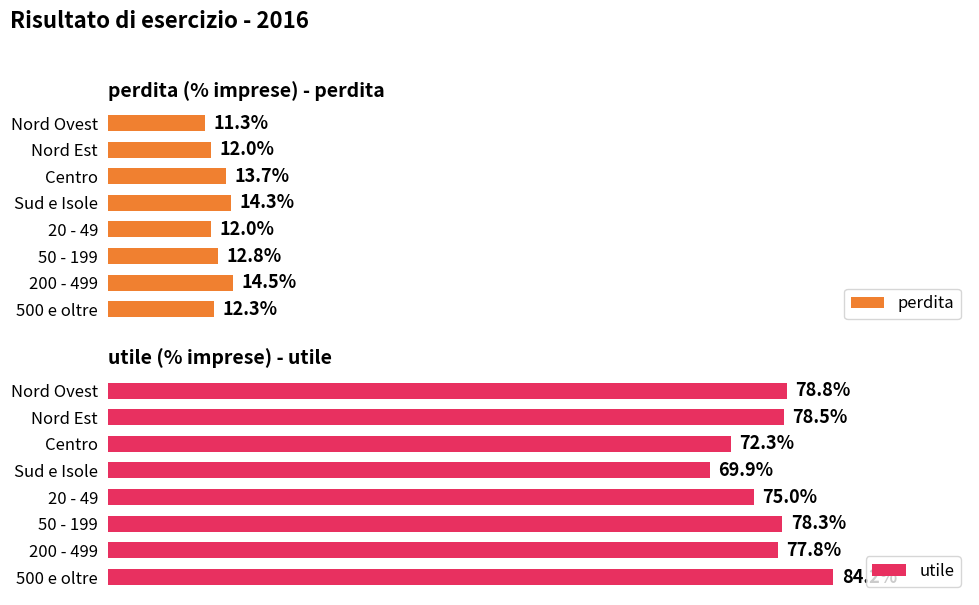

Rank the series by their average value, from lowest to highest.

perdita, utile